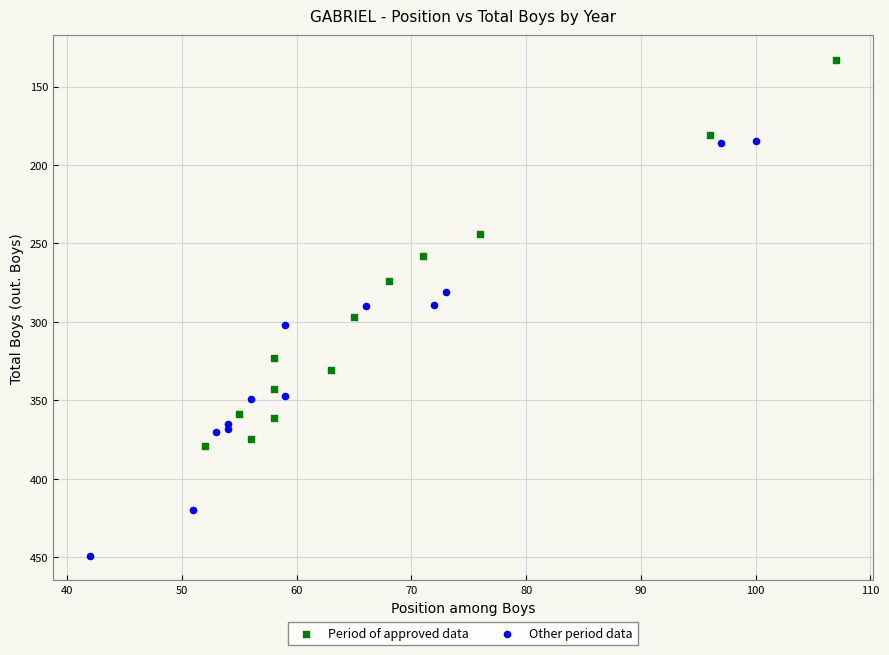

Which series contains the lowest Y value?

Period of approved data